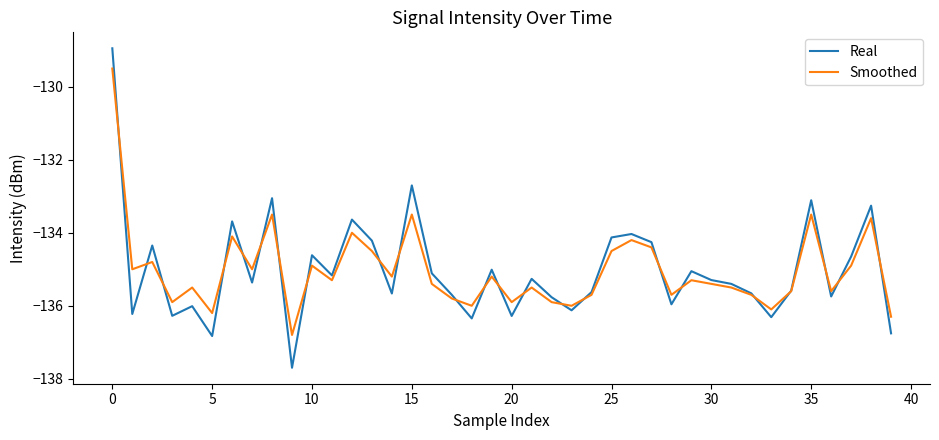

What is the maximum value shown in the chart?

-128.9